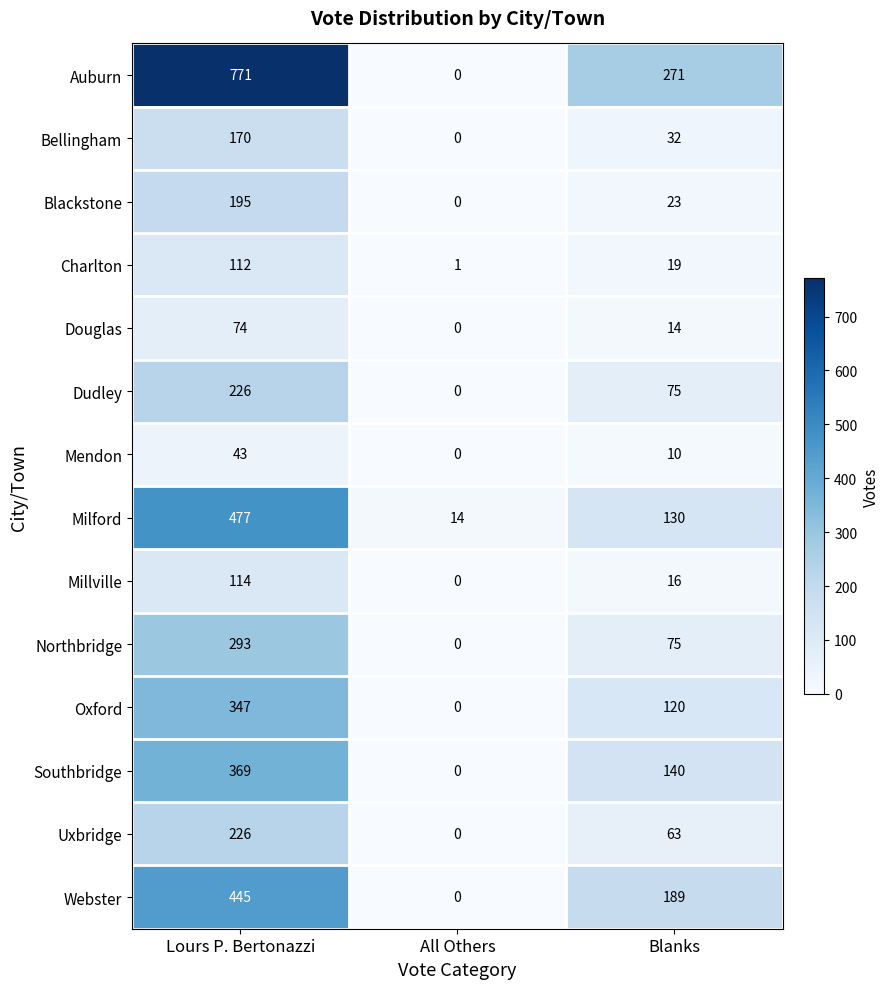

What is the minimum value for Milford?

14